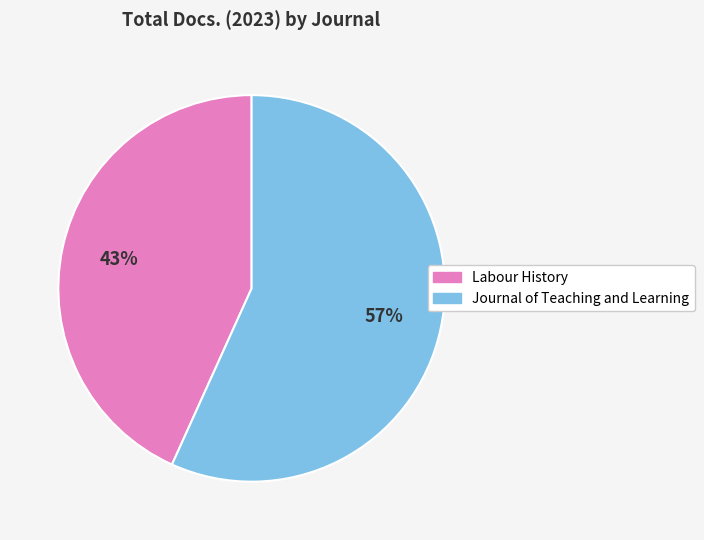

Is there a majority slice in this chart?

Yes